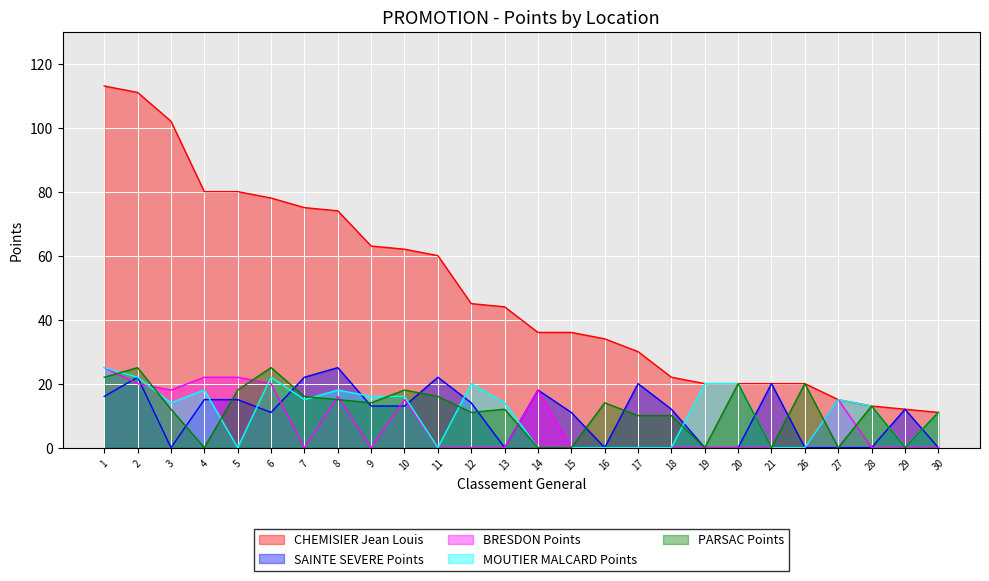

Reading left to right, transcribe all the data shown in this chart.

CHEMISIER Jean Louis: 113	111	102	80	80	78	75	74	63	62	60	45	44	36	36	34	30	22	20	20	20	20	15	13	12	11
SAINTE SEVERE Points: 16	22	0	15	15	11	22	25	13	13	22	14	0	18	11	0	20	12	0	0	20	0	0	0	12	0
BRESDON Points: 25	20	18	22	22	20	0	16	0	15	0	0	0	18	0	0	0	0	0	0	0	0	15	0	0	0
MOUTIER MALCARD Points: 25	22	14	18	0	22	15	18	16	16	0	20	14	0	0	0	0	0	20	20	0	0	15	13	0	11
PARSAC Points: 22	25	12	0	18	25	16	15	14	18	16	11	12	0	0	14	10	10	0	20	0	20	0	13	0	11